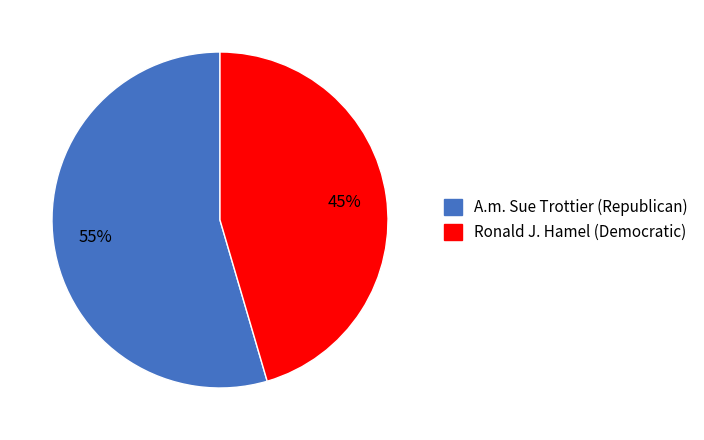

Which category has the smallest portion of the pie?

Ronald J. Hamel (Democratic)